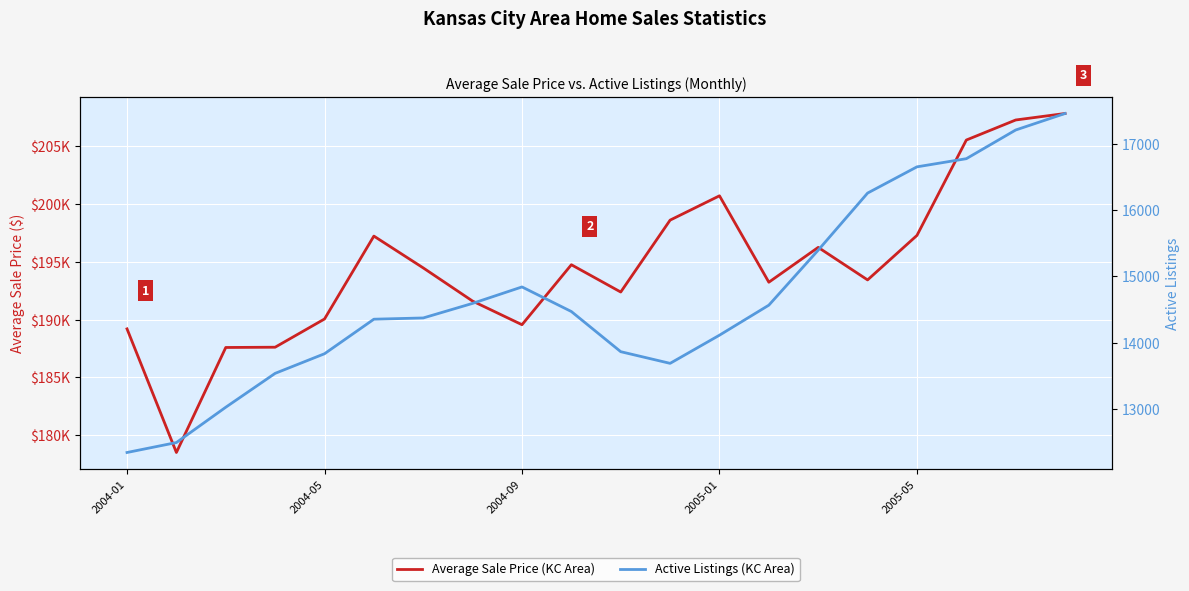

What is the value of the Average Sale Price (KC Area) point at the 6th from the left?

197238.3